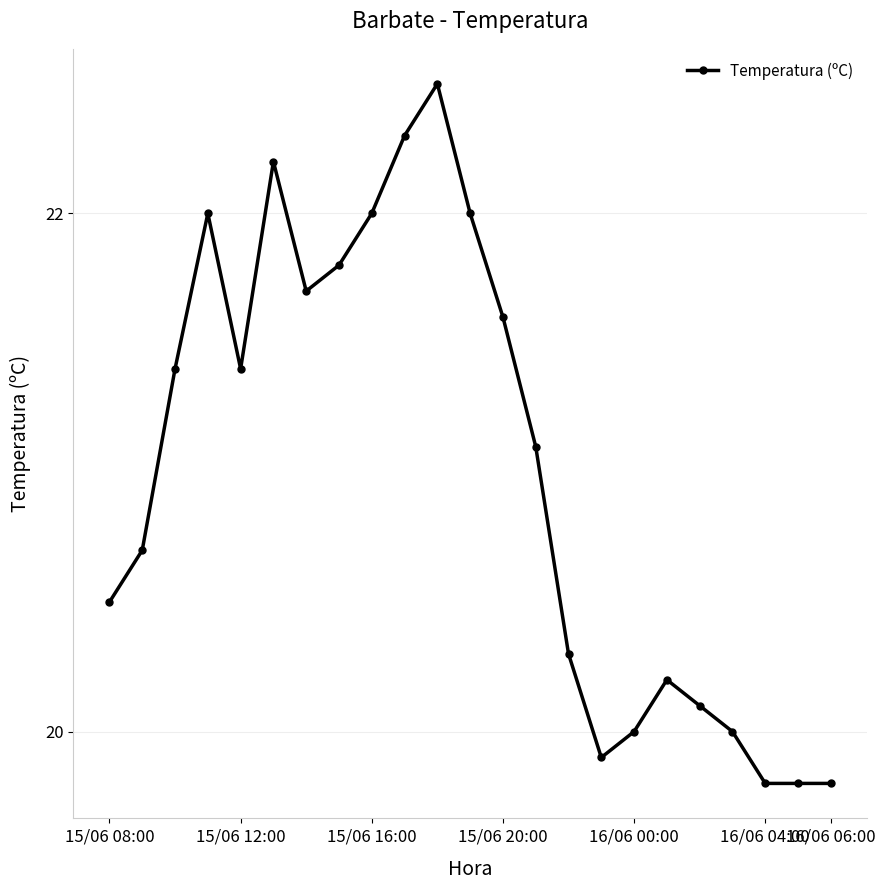

Reading right to left, what are all the values shown in this chart?

19.8	19.8	19.8	20.0	20.1	20.2	20.0	19.9	20.3	21.1	21.6	22.0	22.5	22.3	22.0	21.8	21.7	22.2	21.4	22.0	21.4	20.7	20.5